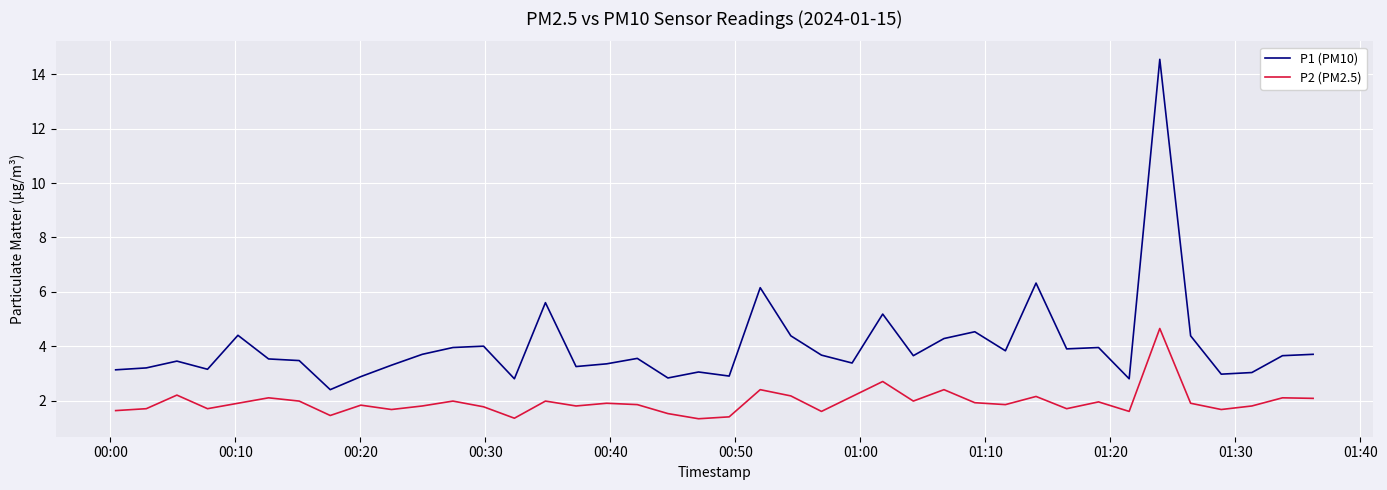

Does the chart display data point markers on the line(s)?

No